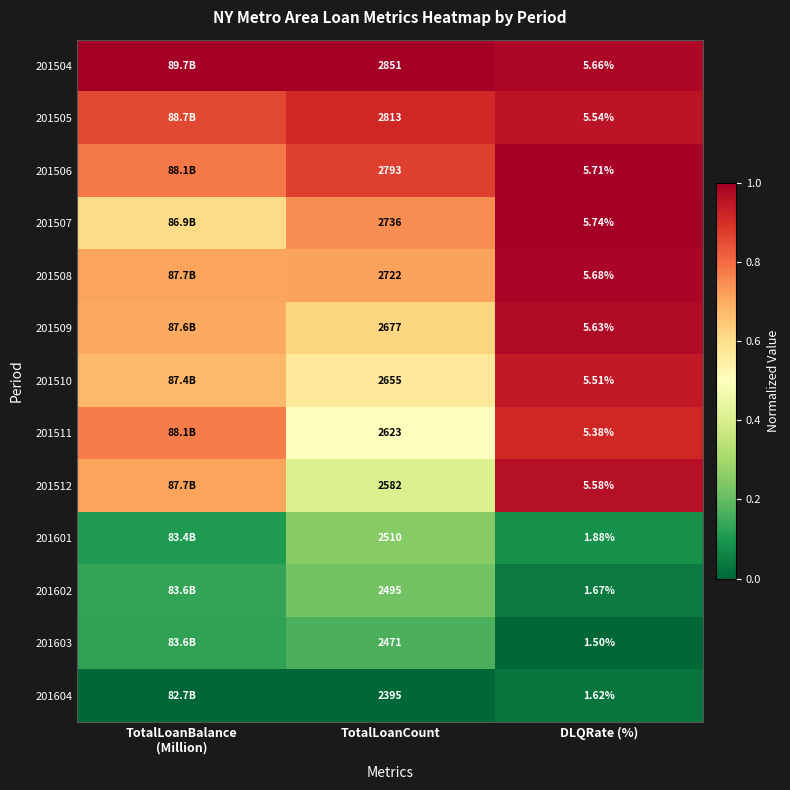

At which label does 201601 reach its minimum?

DLQRate (%)